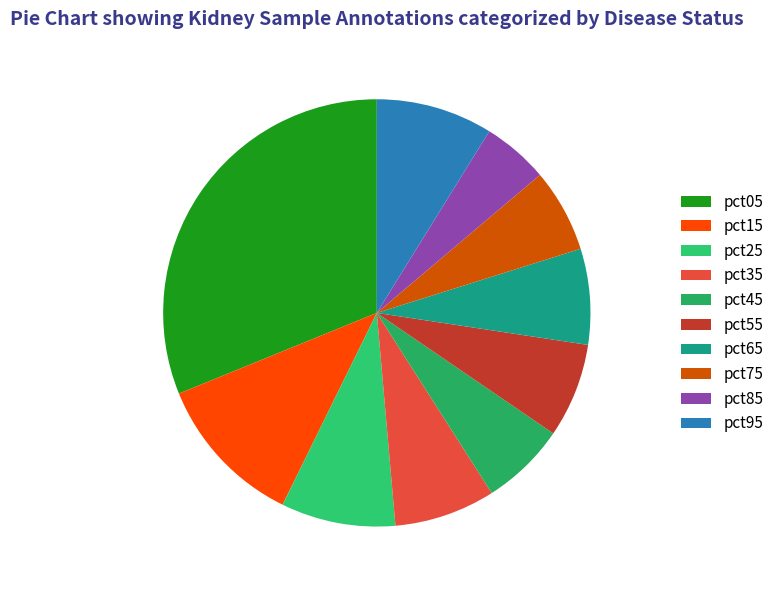

How many segments does this pie chart have?

10